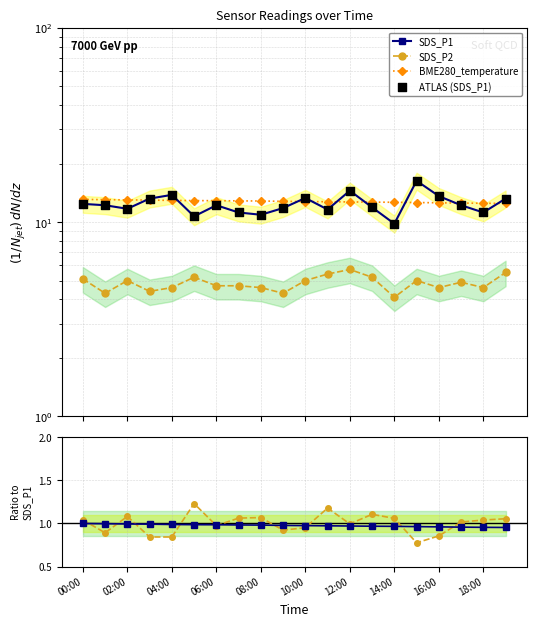

At how many categories does at least one series exceed 5?

20